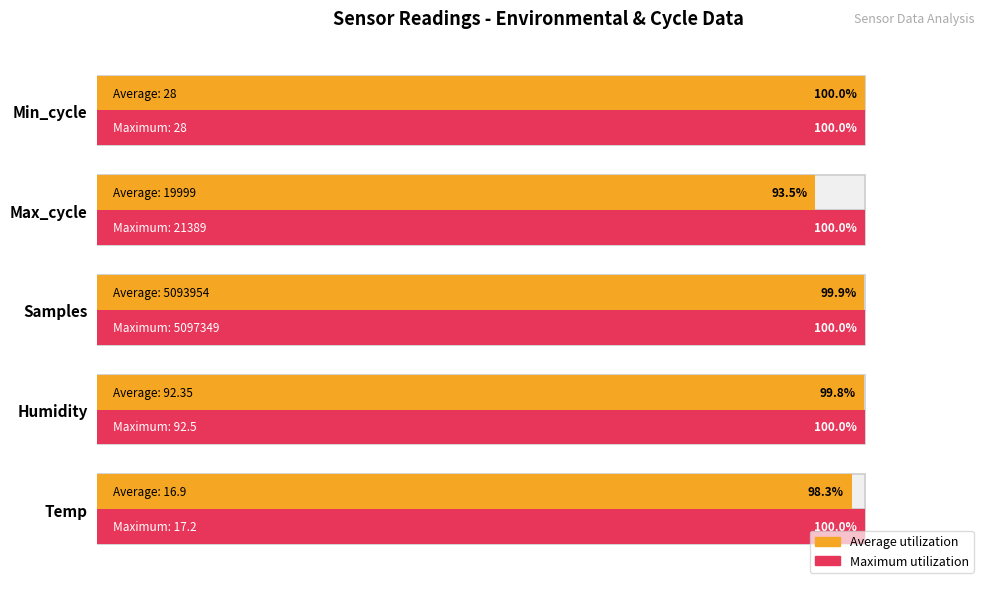

Is the value of Maximum utilization at 20 greater than the value of Average utilization at 80?

No